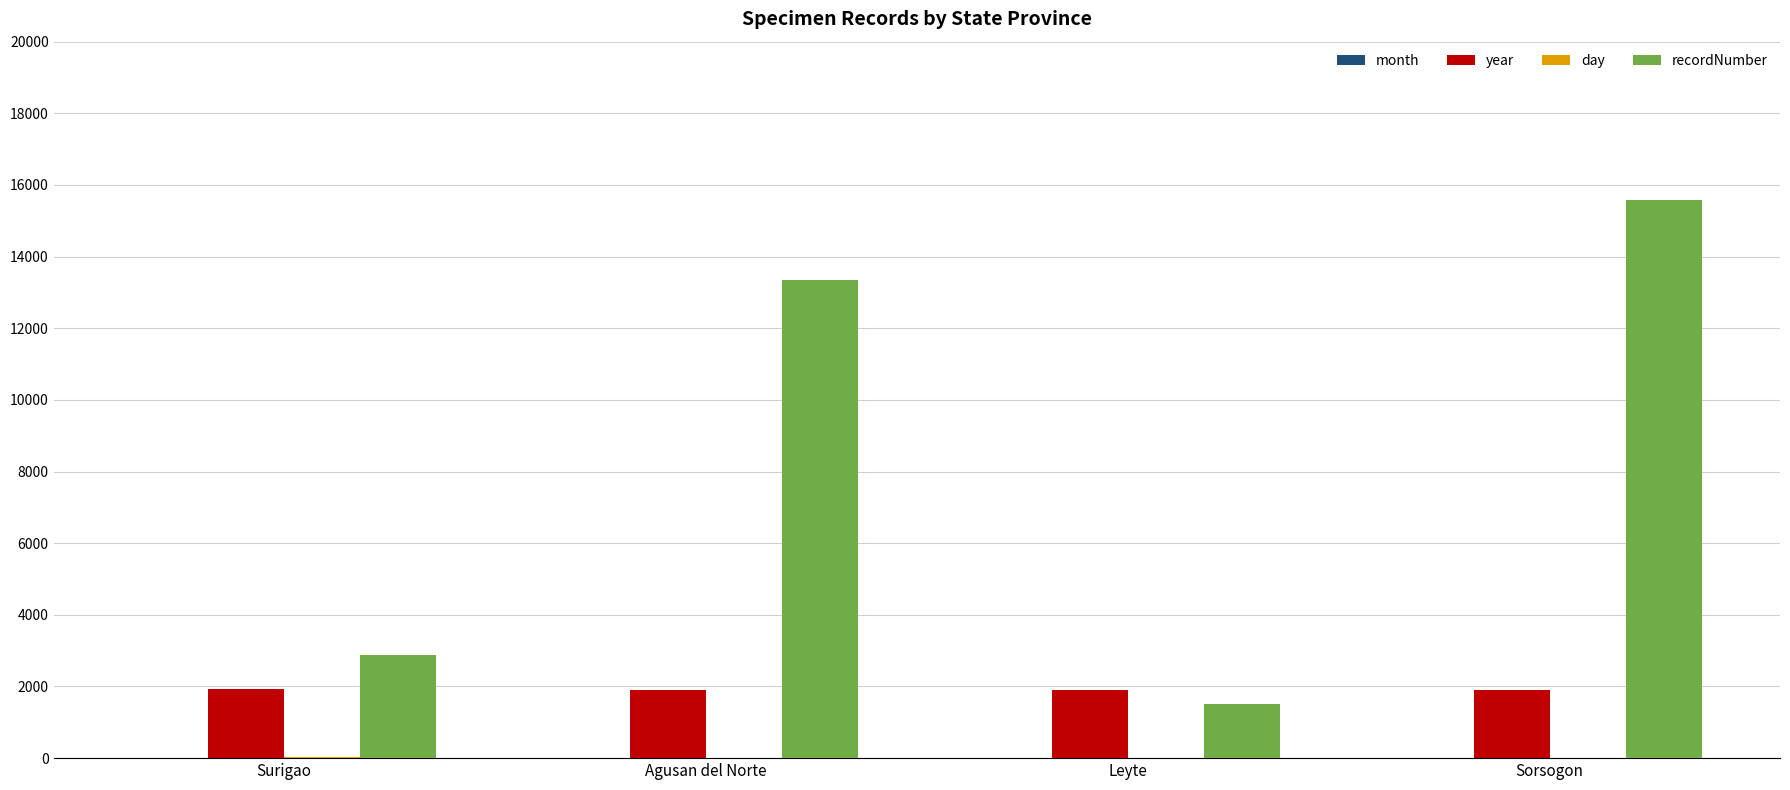

Which series changed the most between Surigao and Sorsogon?

recordNumber